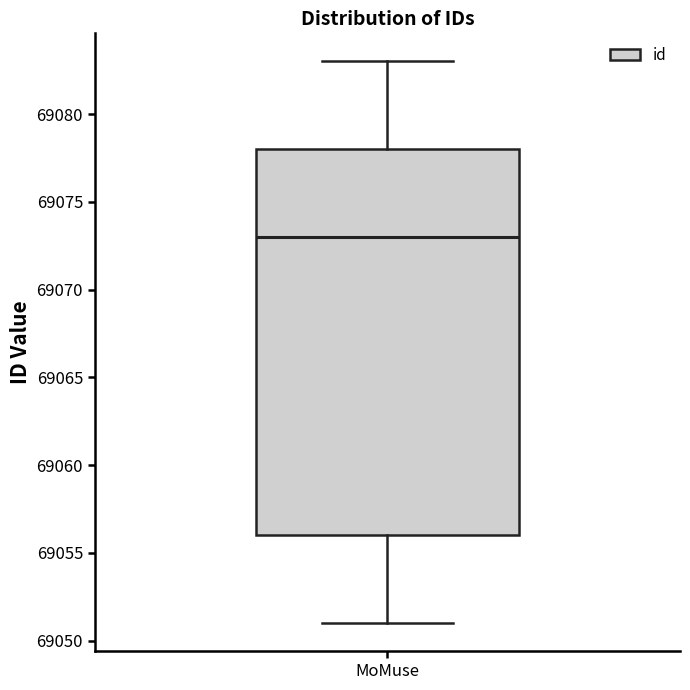

Where does the lower whisker of the box for MoMuse end on the y-axis? The values are not printed on the chart, so give them approximately, as read against the axis.

69051